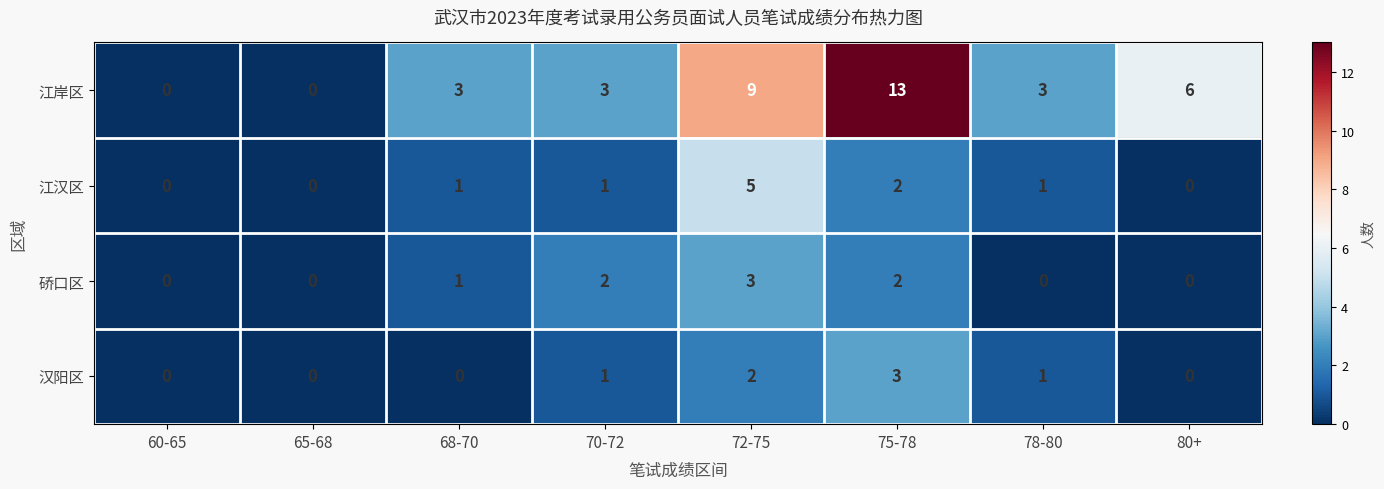

How many 硚口区 values are between 0 and 2?

7